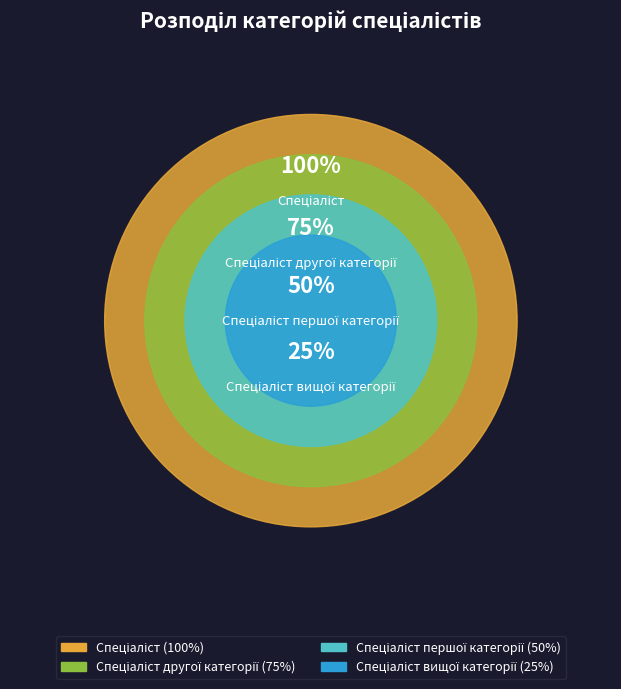

How many segments does this pie chart have?

4